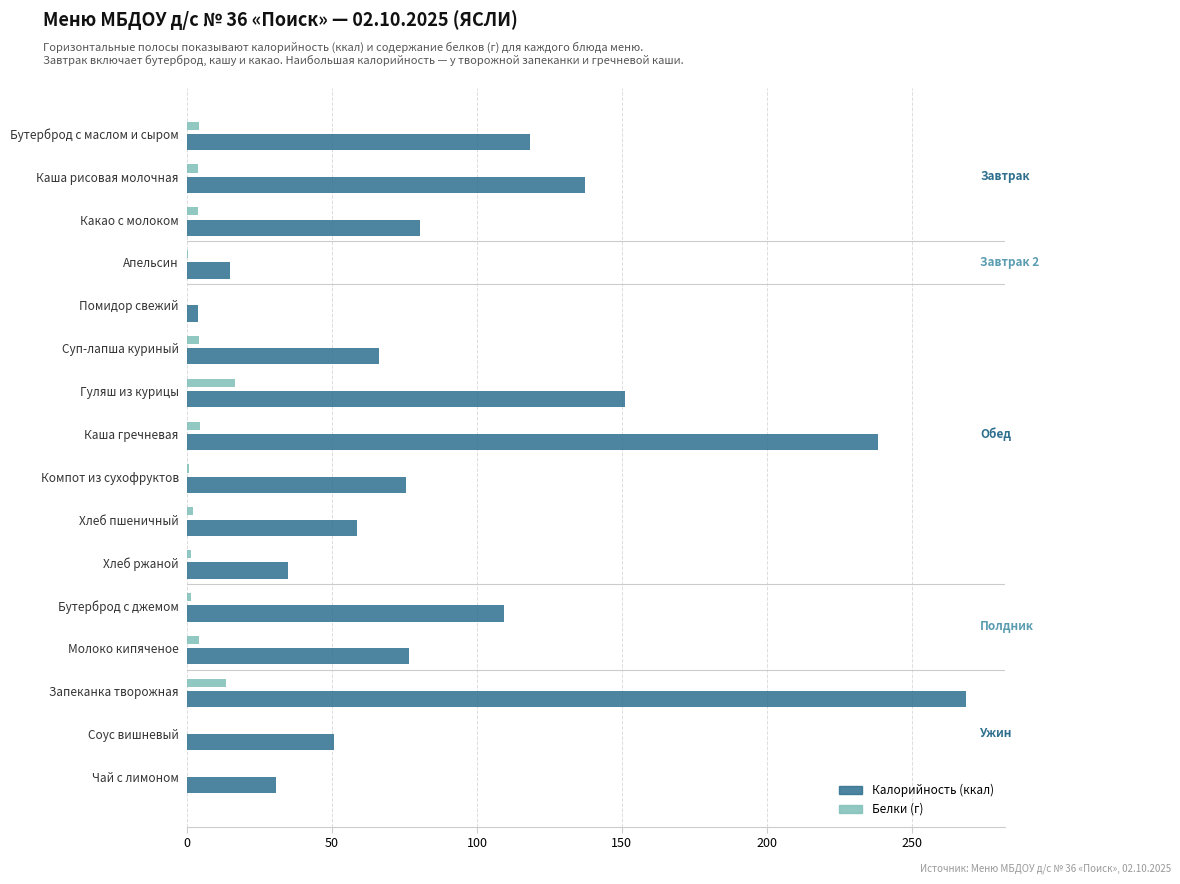

At which category is the sum across all series the highest?

Запеканка творожная